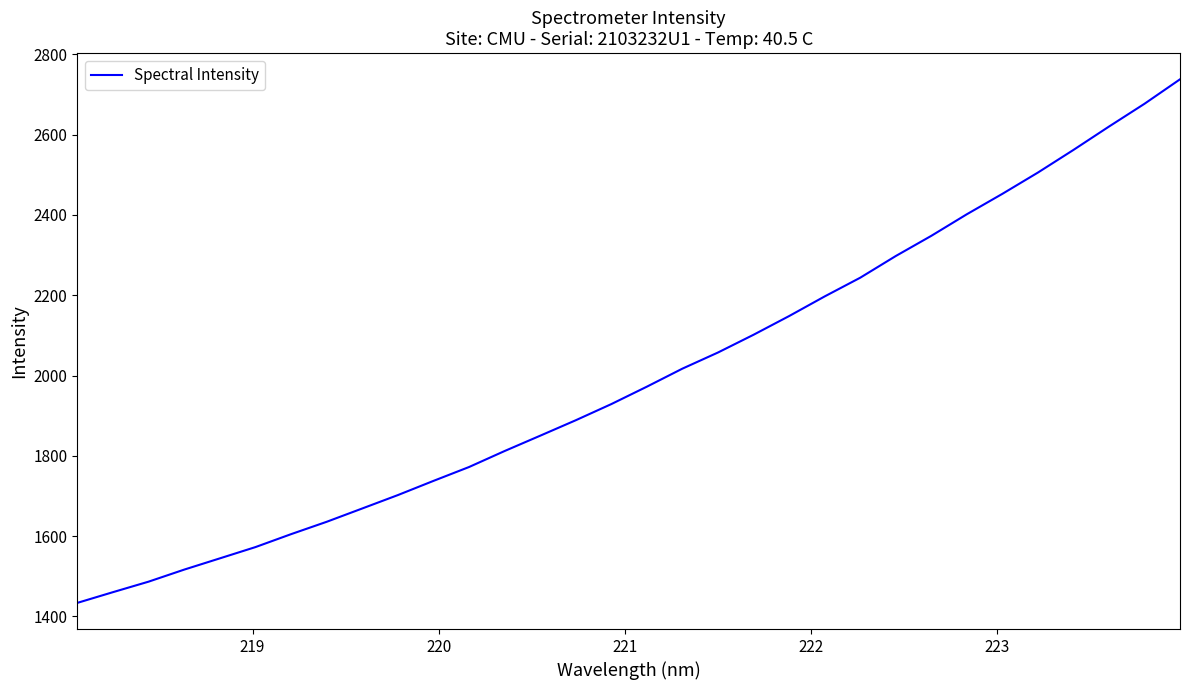

What is the difference between the maximum and minimum values?

1303.7